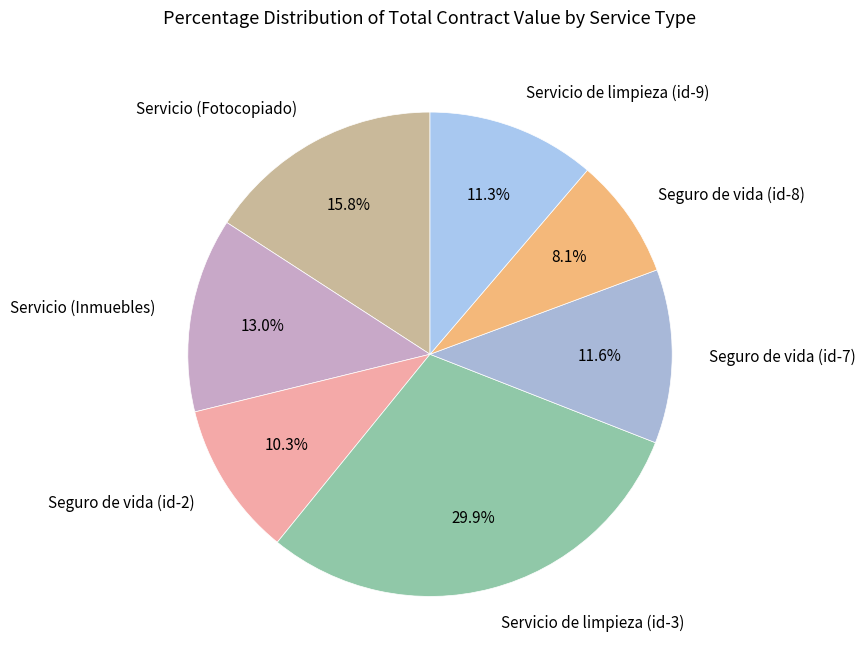

What portion of the pie excludes Servicio (Fotocopiado)?

84.2%